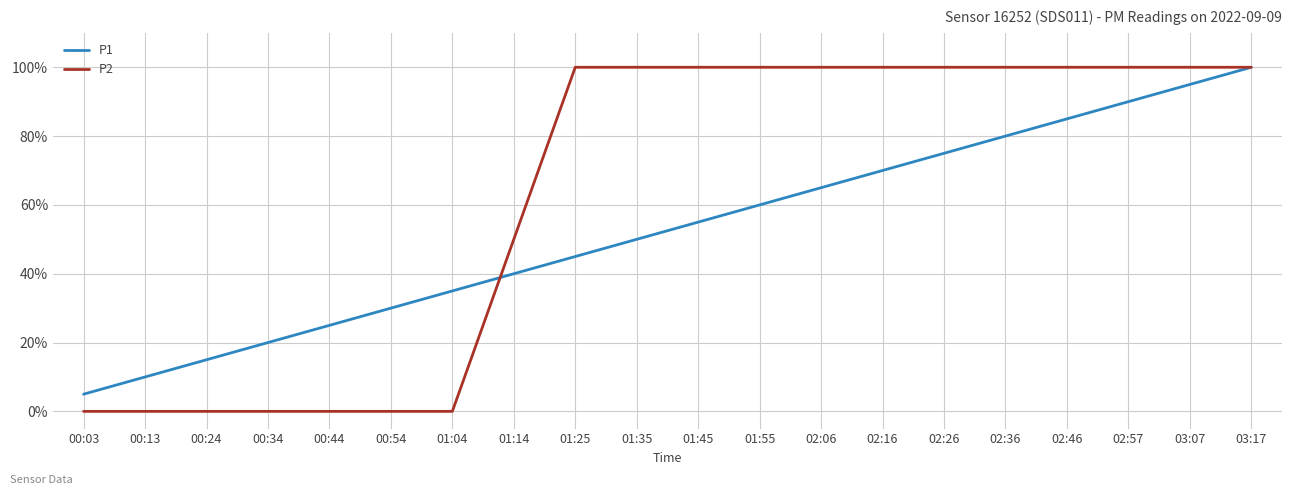

True or false: P1 and P2 intersect in this chart.

True